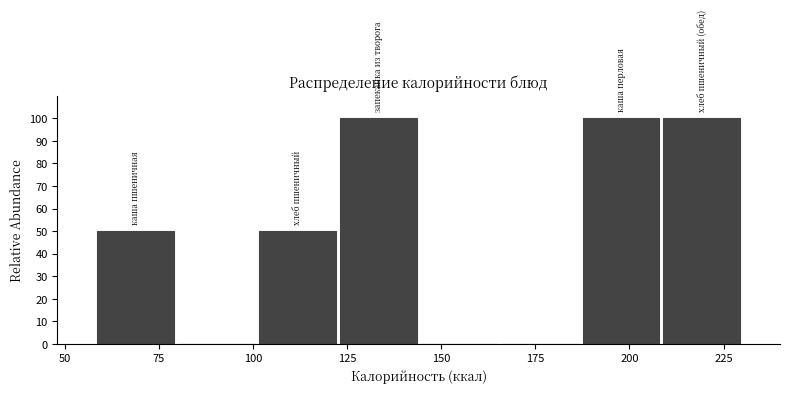

What is the height of the bar covering 187.0 to 208.5 on the x-axis? Neither the bar edges nor the heights are printed on the chart, so give them approximately, as read against the axes.

100